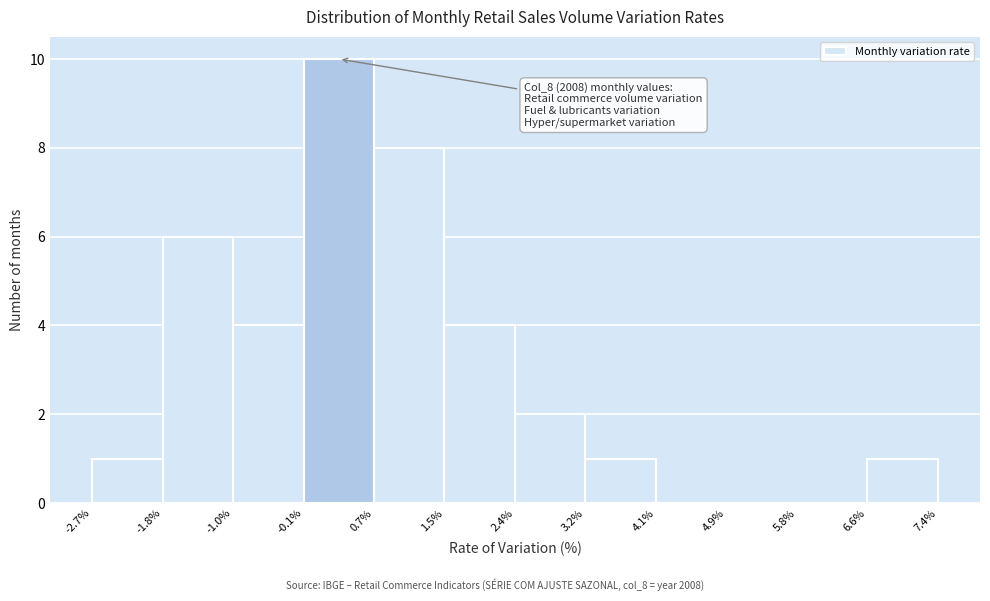

Over which range of the x-axis is the bar tallest?

-0.1% to 0.7%